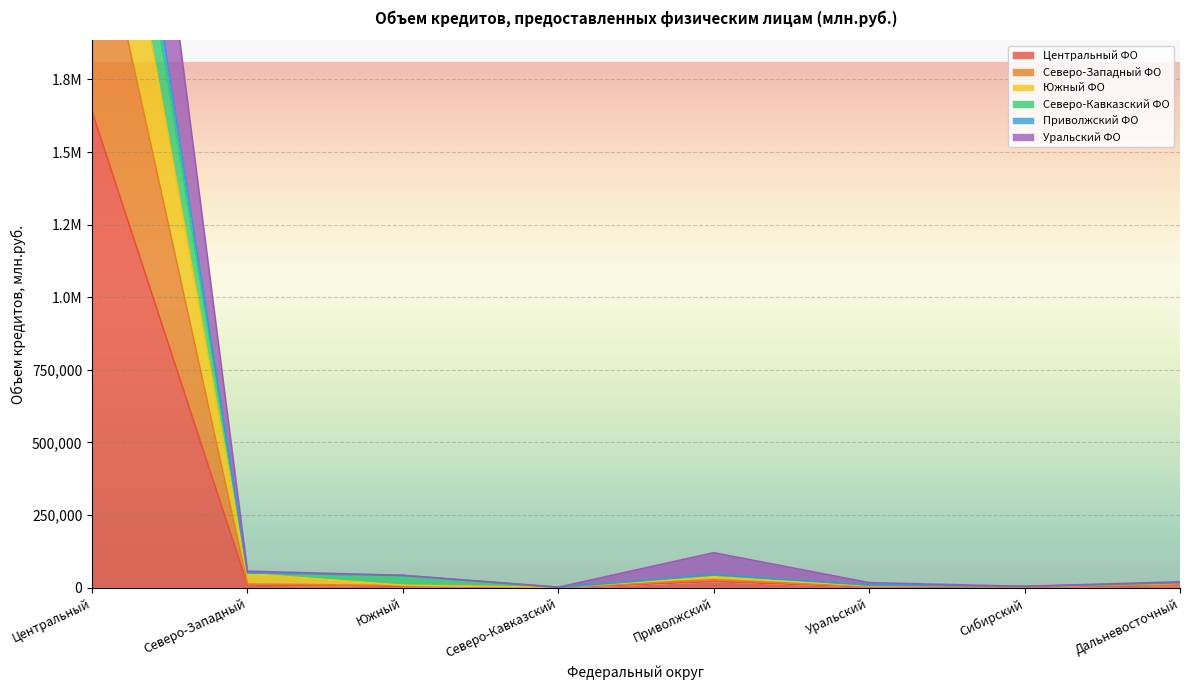

True or false: Приволжский ФО and Уральский ФО cross at least once.

False